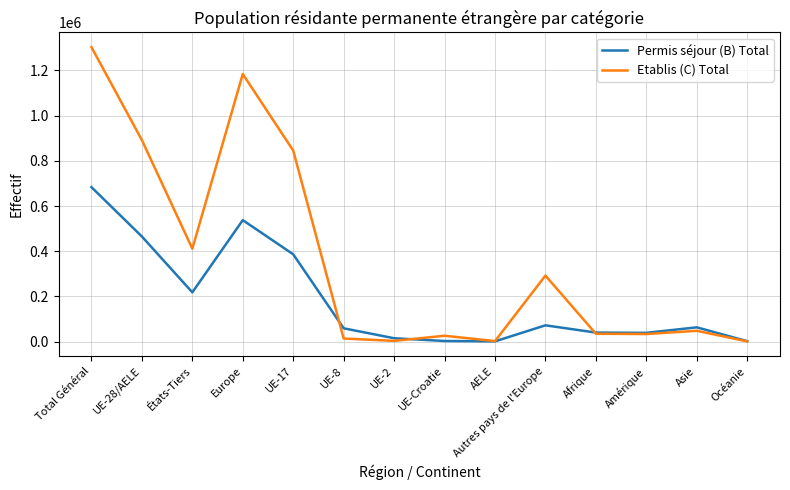

The Etablis (C) Total series shows 1212 at Océanie. True or false?

True